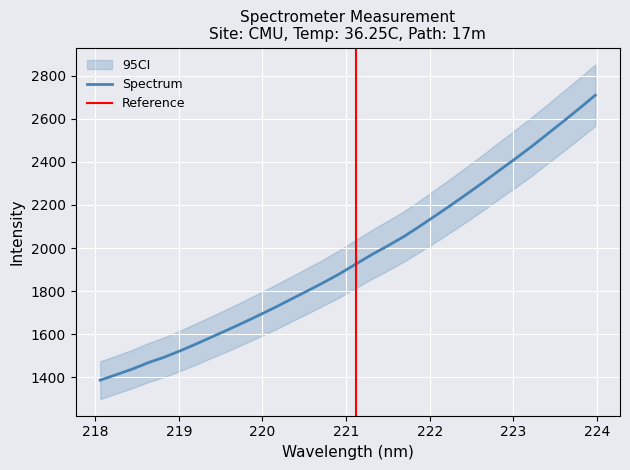

How many series are shown in this chart?

1